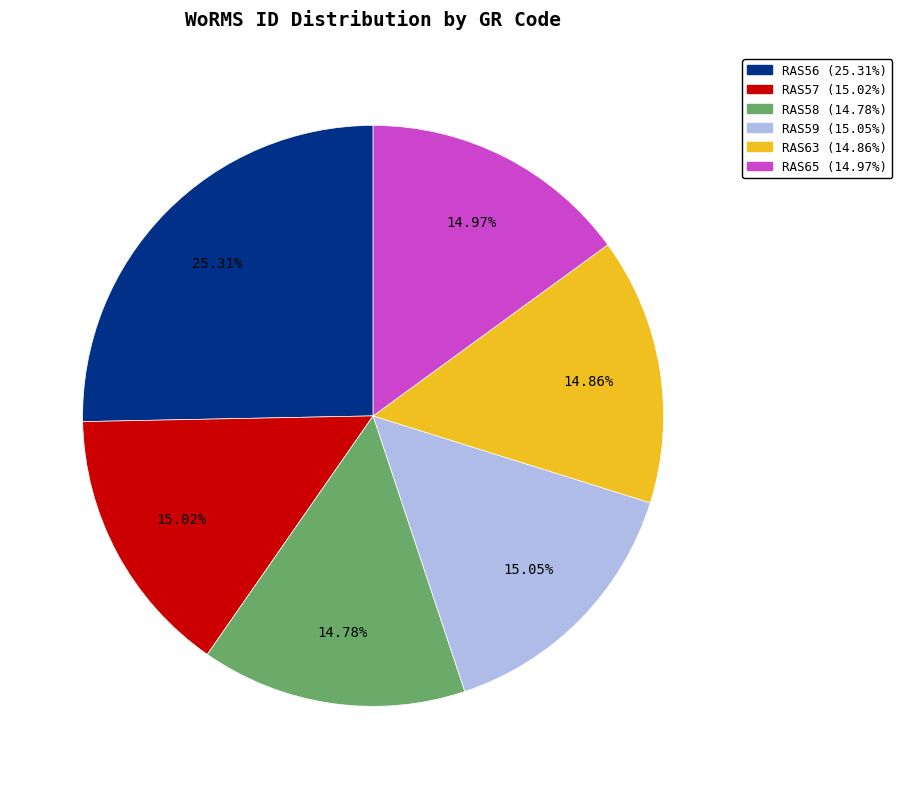

Combined, what portion of the pie is RAS56 and RAS59?

40.4%